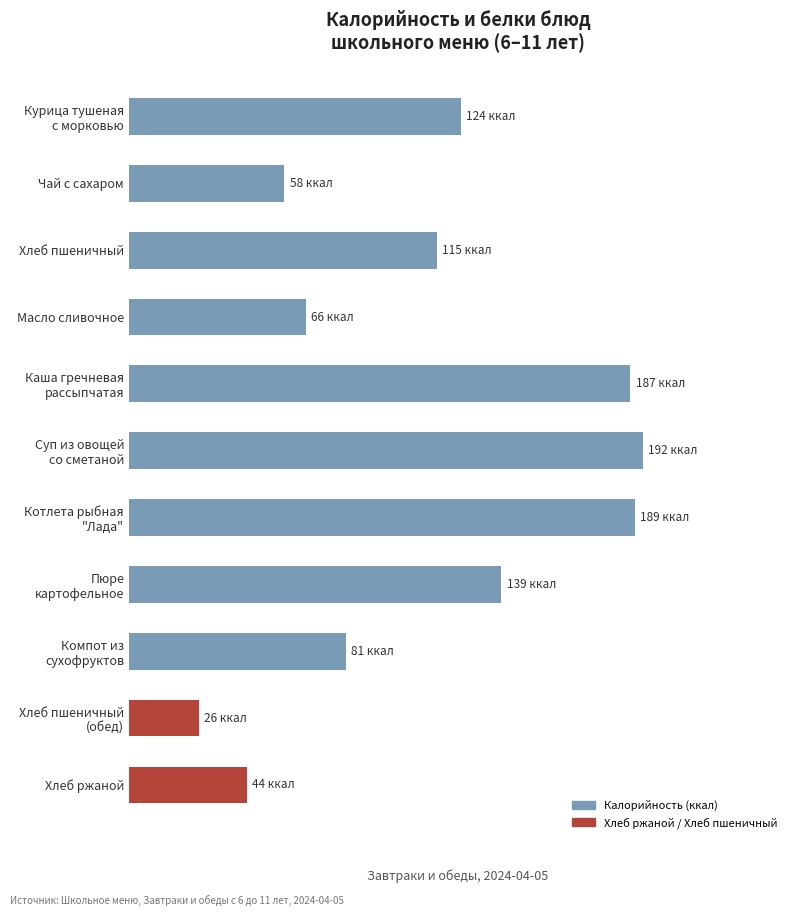

Are the bars horizontal?

Yes